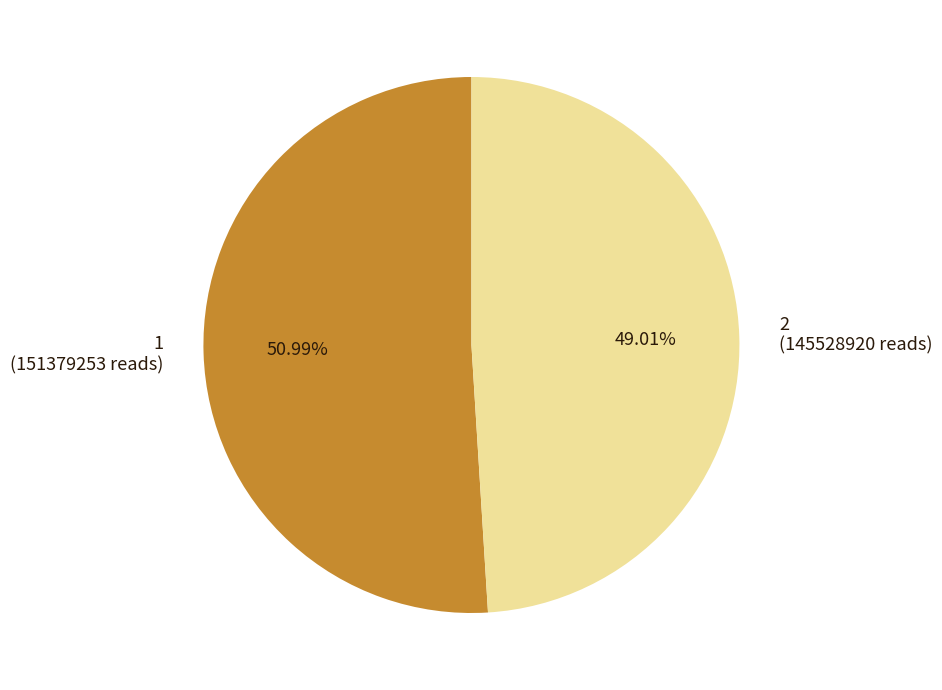

What is the ratio of the value at 2 (145528920 reads) to the value at 1 (151379253 reads)?

1.0